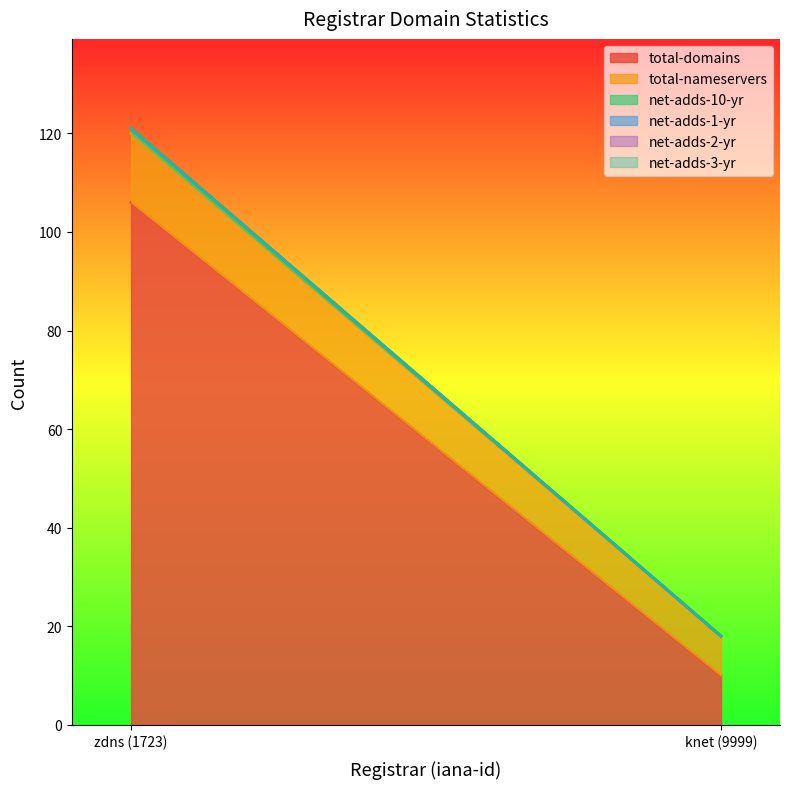

Which category has the lowest value in the net-adds-1-yr series?

zdns (1723)